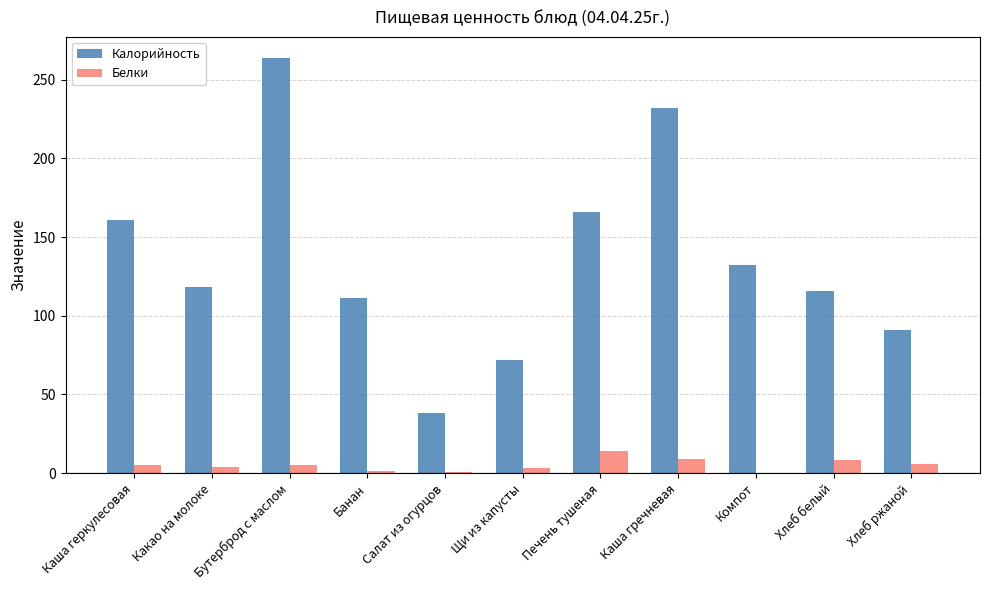

Which series changed the most between Какао на молоке and Щи из капусты?

Калорийность